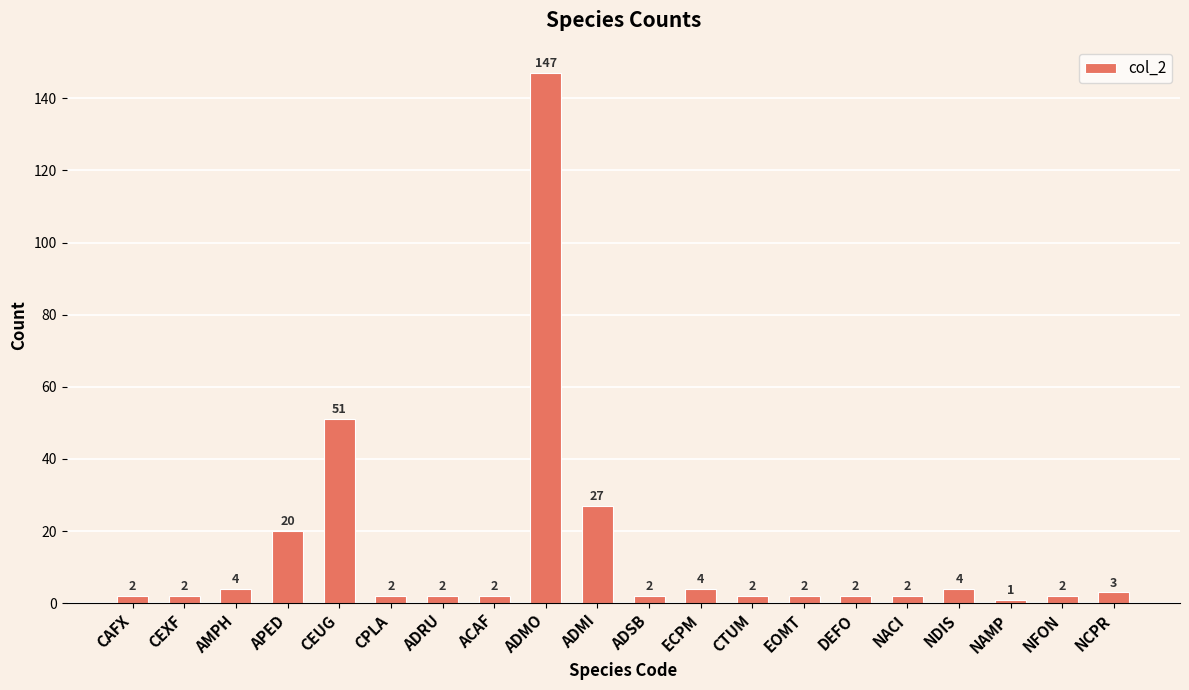

At which category does the chart reach its minimum across all series?

NAMP